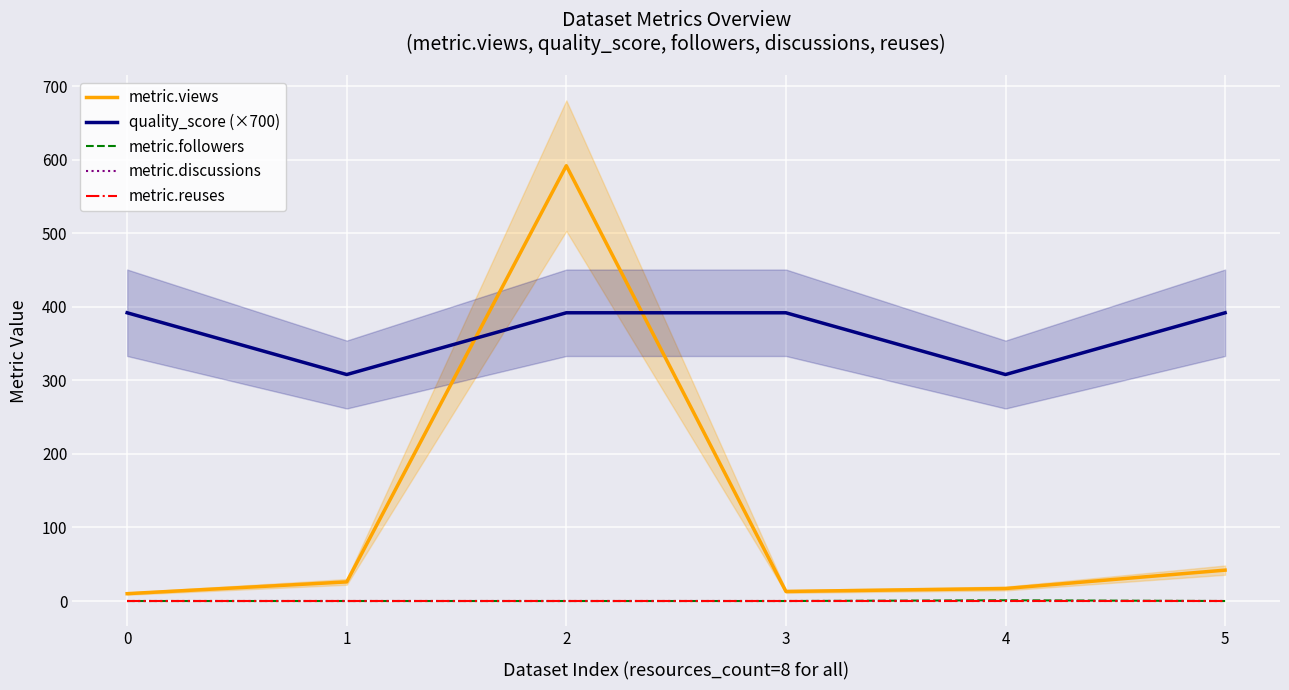

At which category is the sum across all series the highest?

2